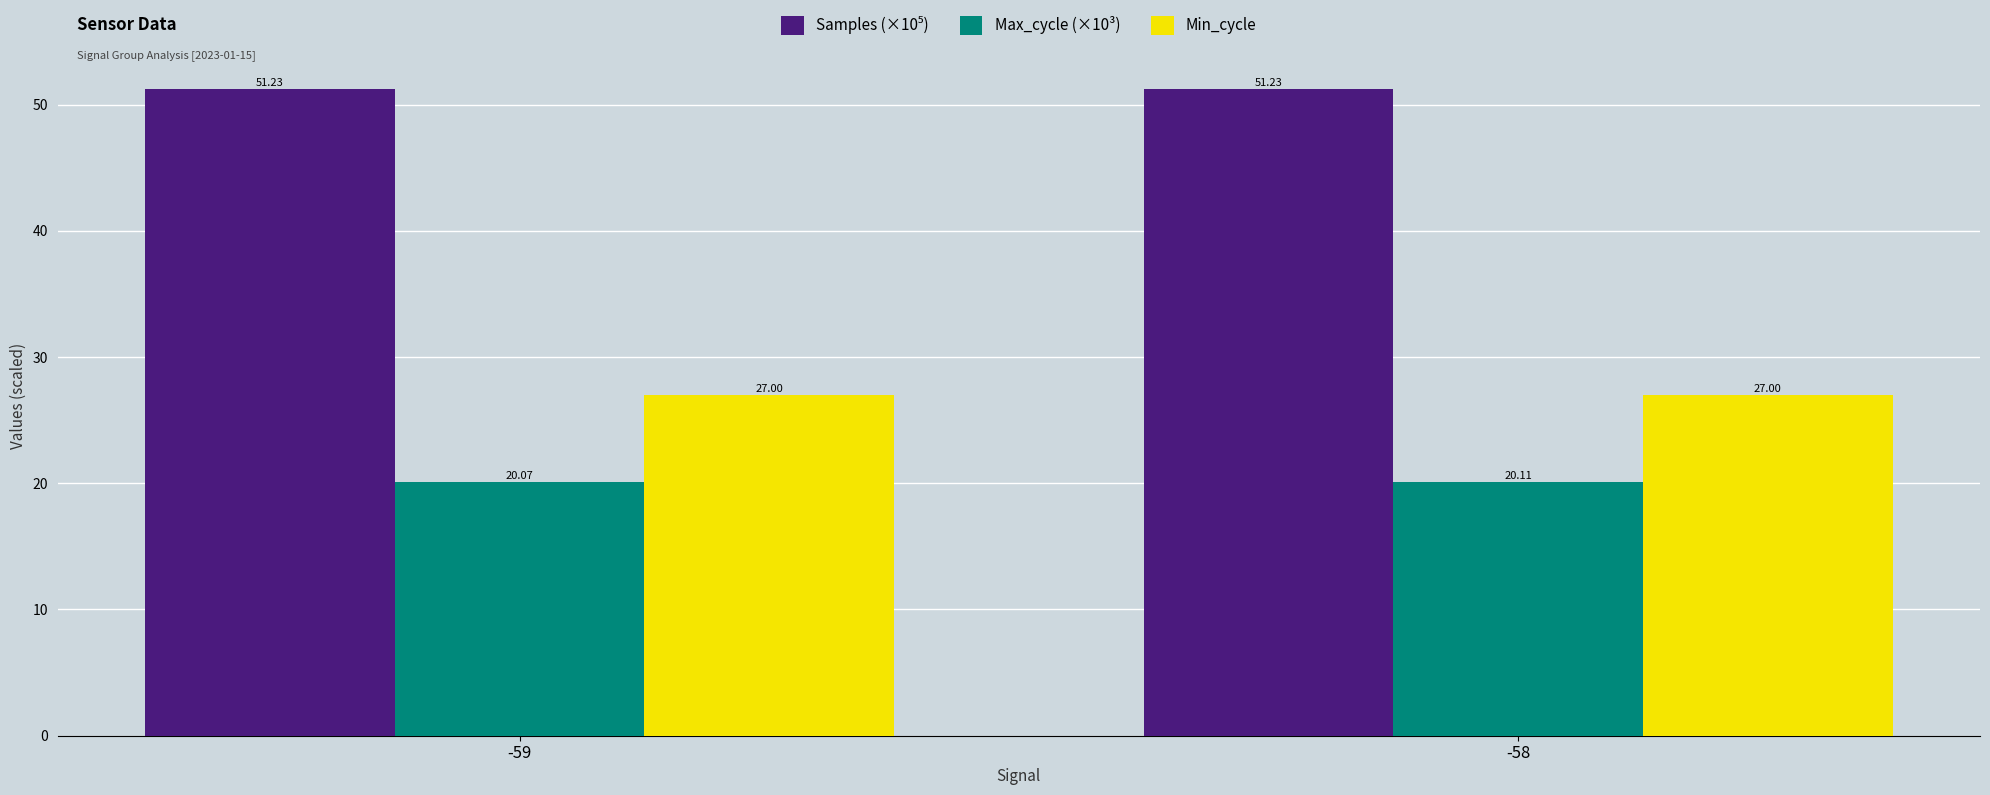

What is the spread (max minus min) of values at -59?

31.2